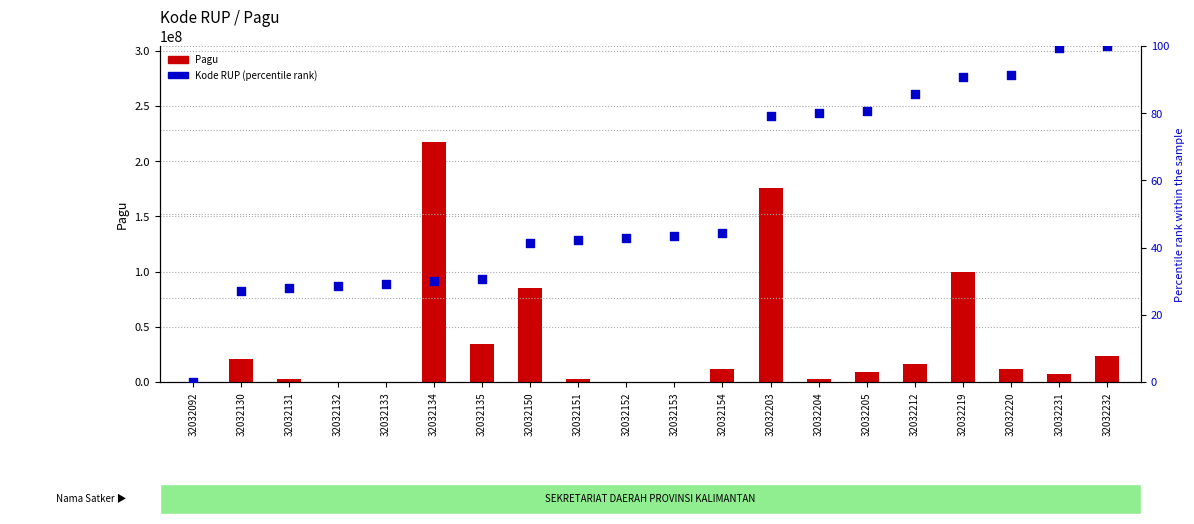

Which series reaches the minimum Y coordinate?

Kode RUP (percentile)